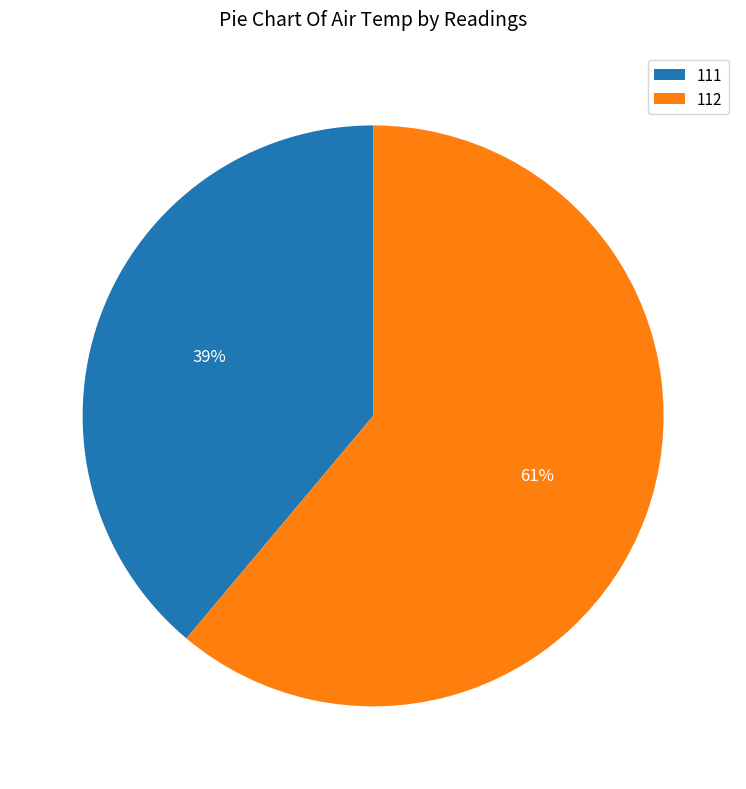

Combined, do 111 and 112 account for over 50%?

Yes